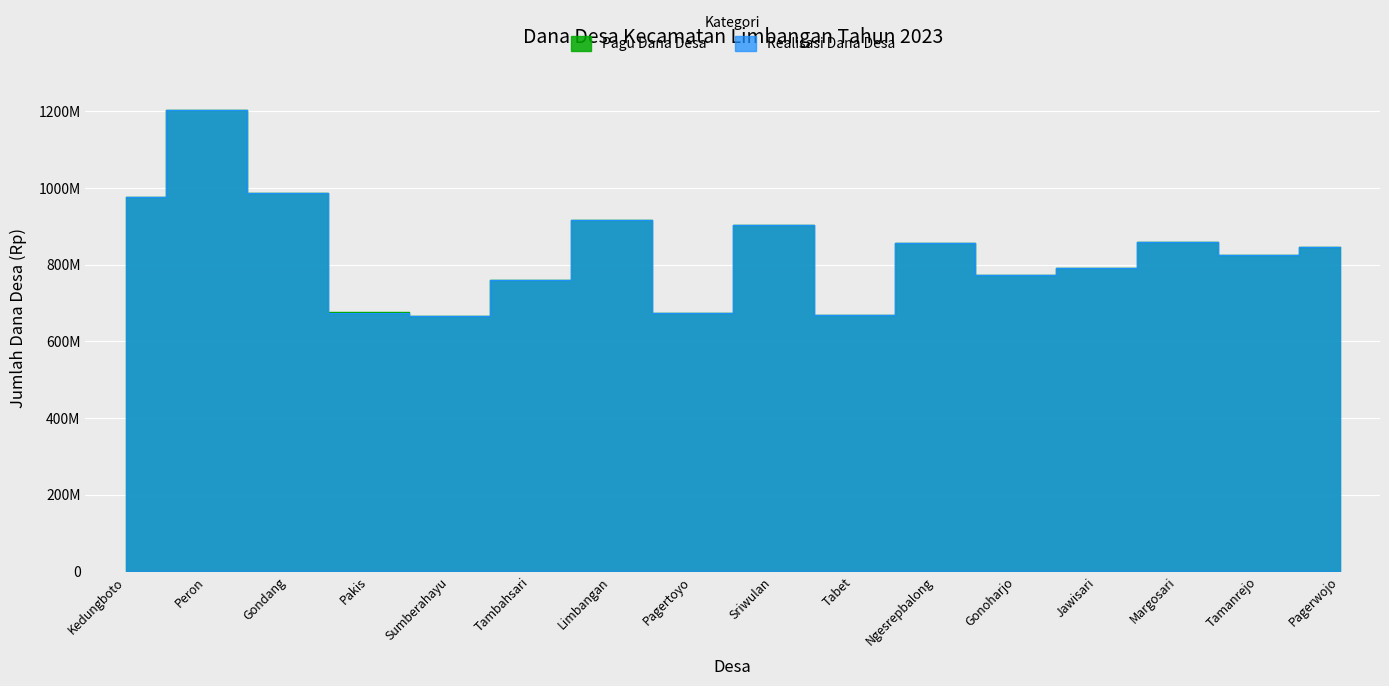

The Pagu Dana Desa series shows 674855000 at Pagertoyo. True or false?

True